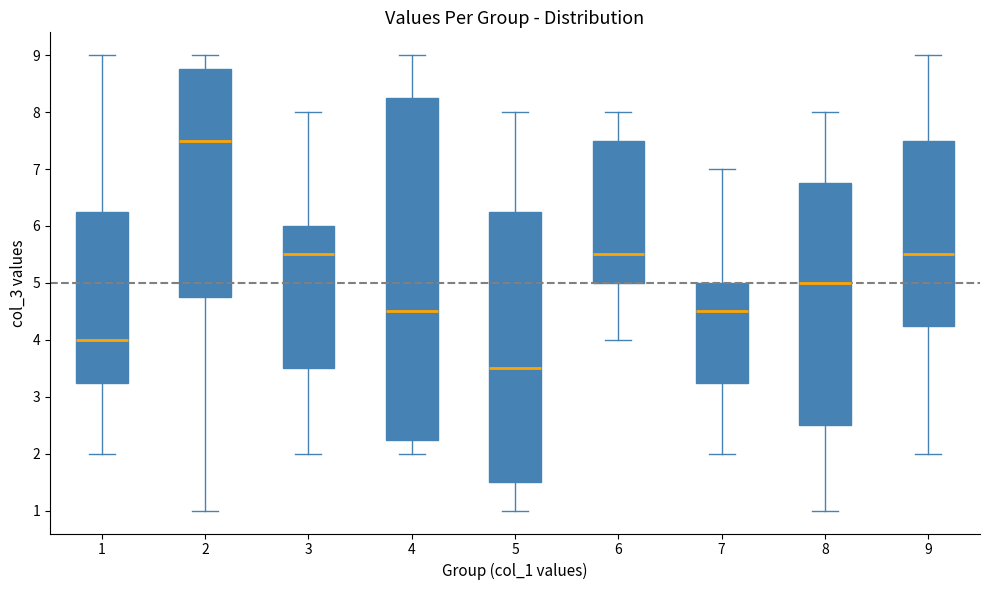

Reading left to right, read every box against the y-axis: the position of its median line, the range the box covers, and the ends of its whiskers. The values are not printed on the chart, so give them approximately, as read against the axis.

1: median 4.0, box 3.3 to 6.3, whiskers 2.0 to 9.0
2: median 7.5, box 4.8 to 8.8, whiskers 1.0 to 9.0
3: median 5.5, box 3.5 to 6.0, whiskers 2.0 to 8.0
4: median 4.5, box 2.3 to 8.3, whiskers 2.0 to 9.0
5: median 3.5, box 1.5 to 6.3, whiskers 1.0 to 8.0
6: median 5.5, box 5.0 to 7.5, whiskers 4.0 to 8.0
7: median 4.5, box 3.3 to 5.0, whiskers 2.0 to 7.0
8: median 5.0, box 2.5 to 6.8, whiskers 1.0 to 8.0
9: median 5.5, box 4.3 to 7.5, whiskers 2.0 to 9.0